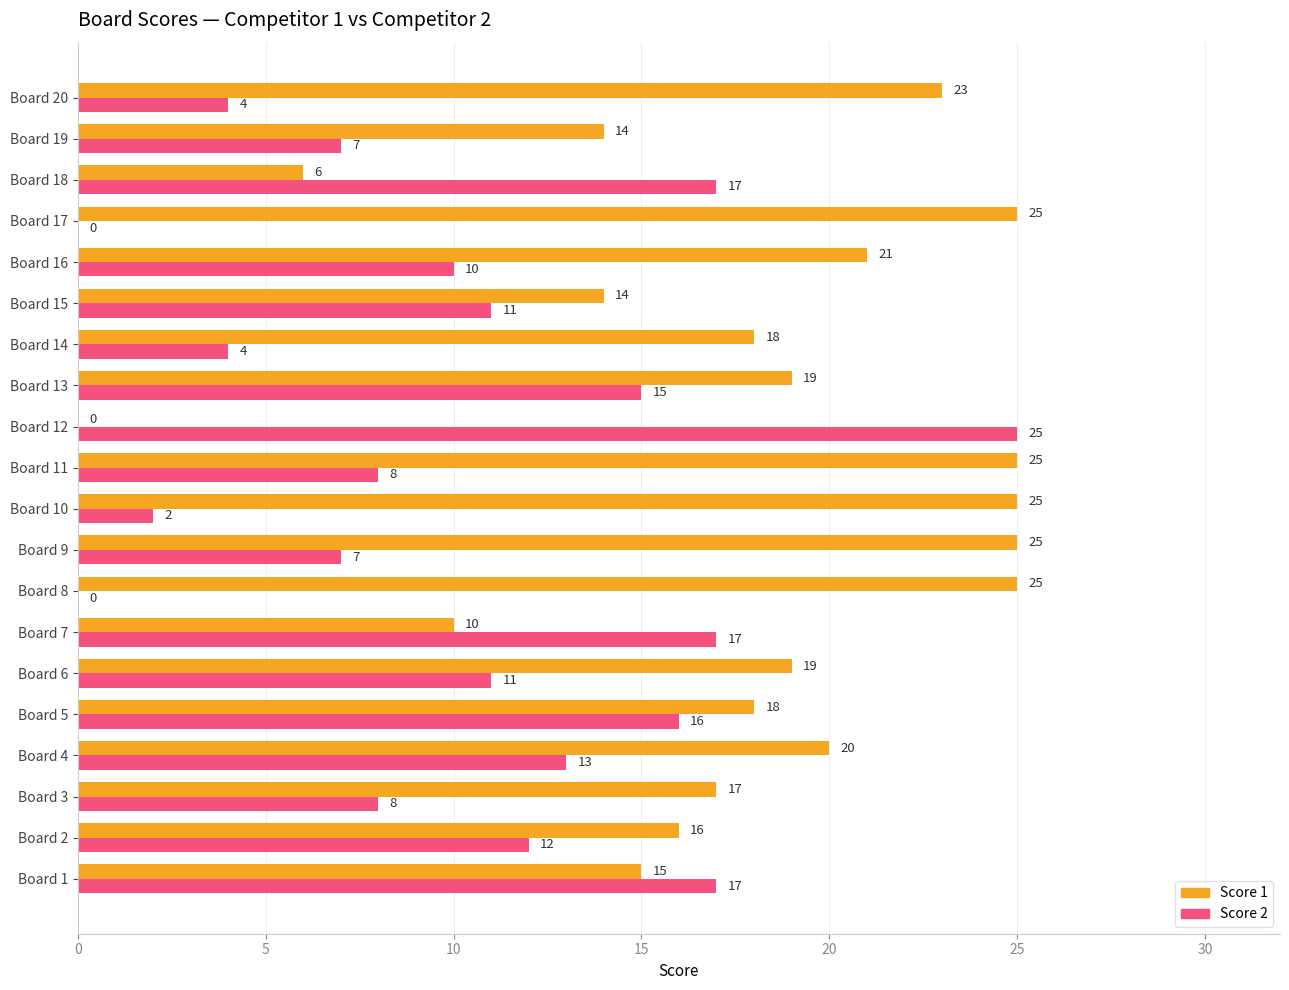

Between Board 14 and Board 16, which series saw the biggest shift?

Score 2